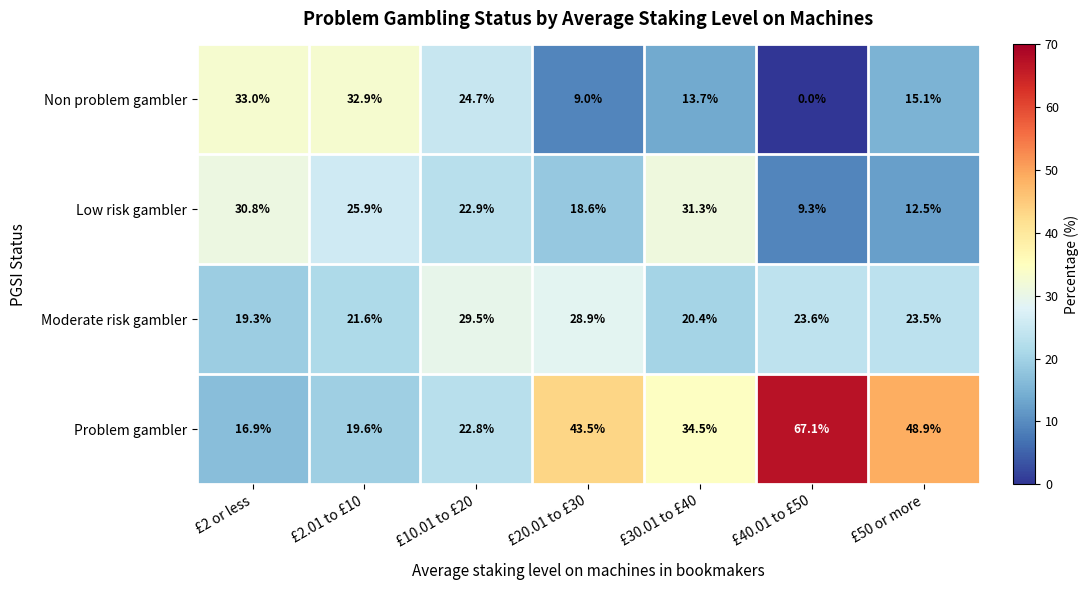

What is the sum of all Low risk gambler values?

151.3